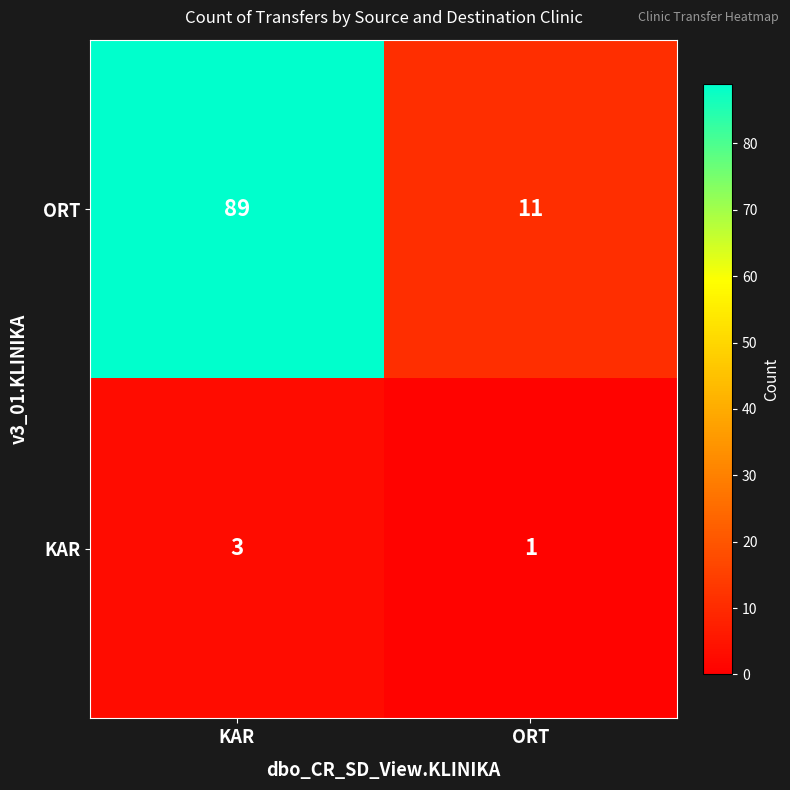

What is the greatest value displayed?

89